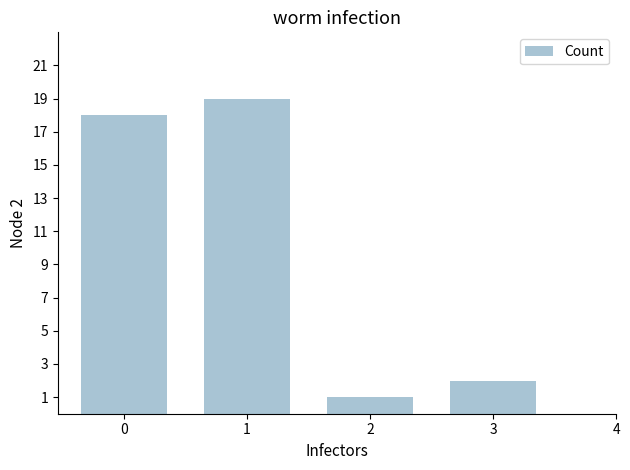

Does the chart contain any negative values?

No